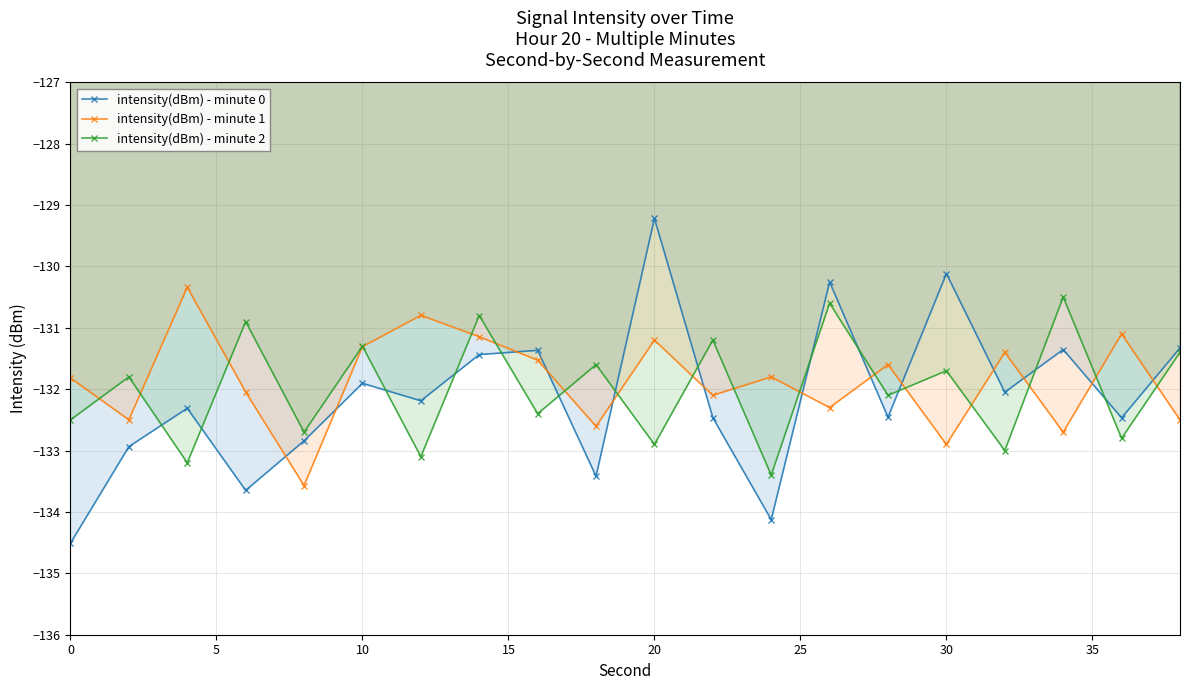

Which series has the largest range (max minus min)?

intensity(dBm) - minute 0